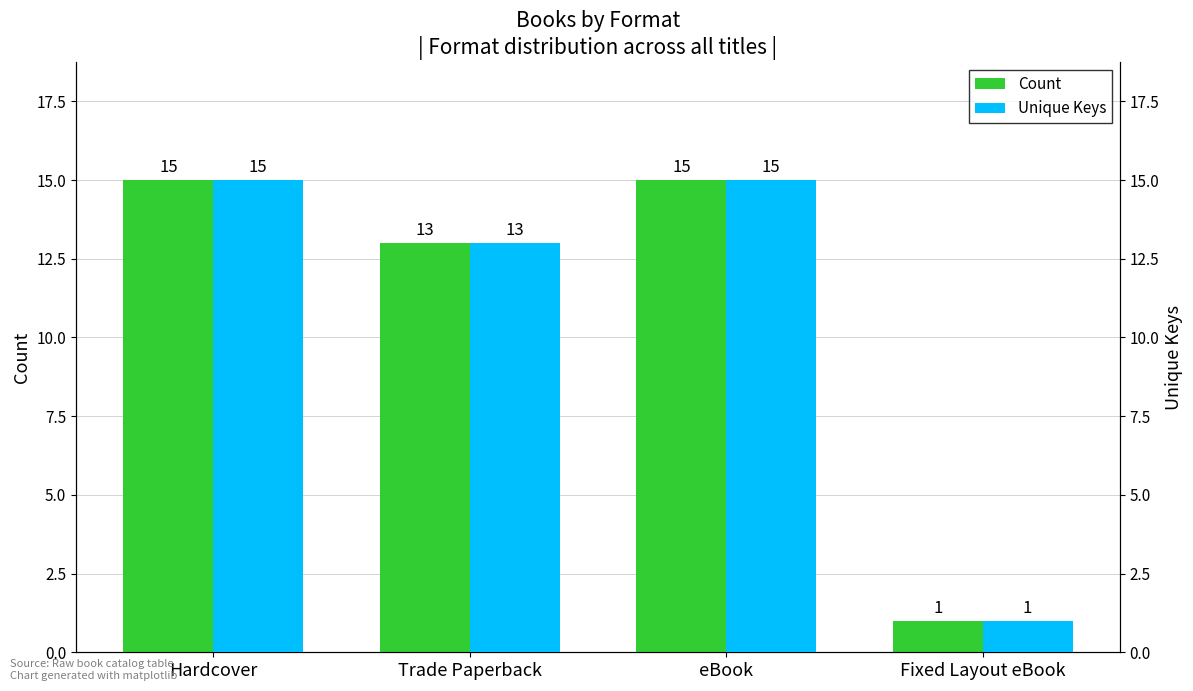

What is the difference between the maximum and minimum values in the Unique Keys series?

14